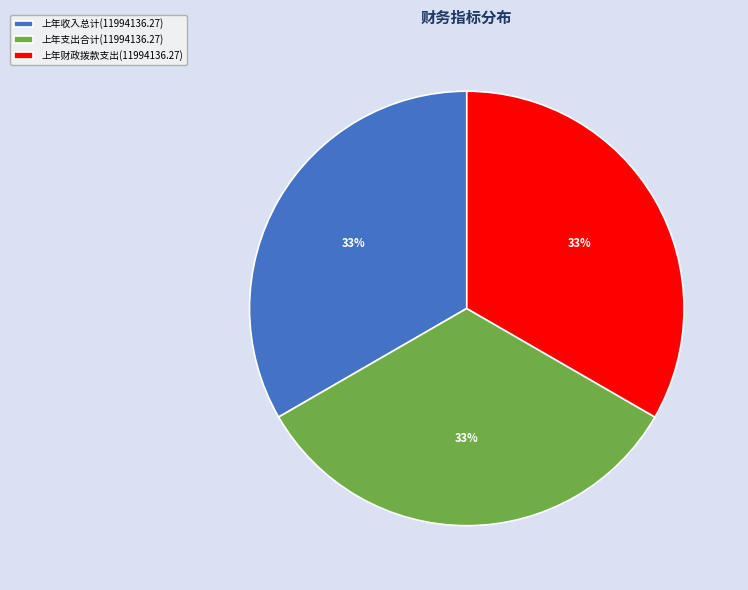

Combined, do 上年支出合计(11994136.27) and 上年财政拨款支出(11994136.27) account for over 50%?

Yes